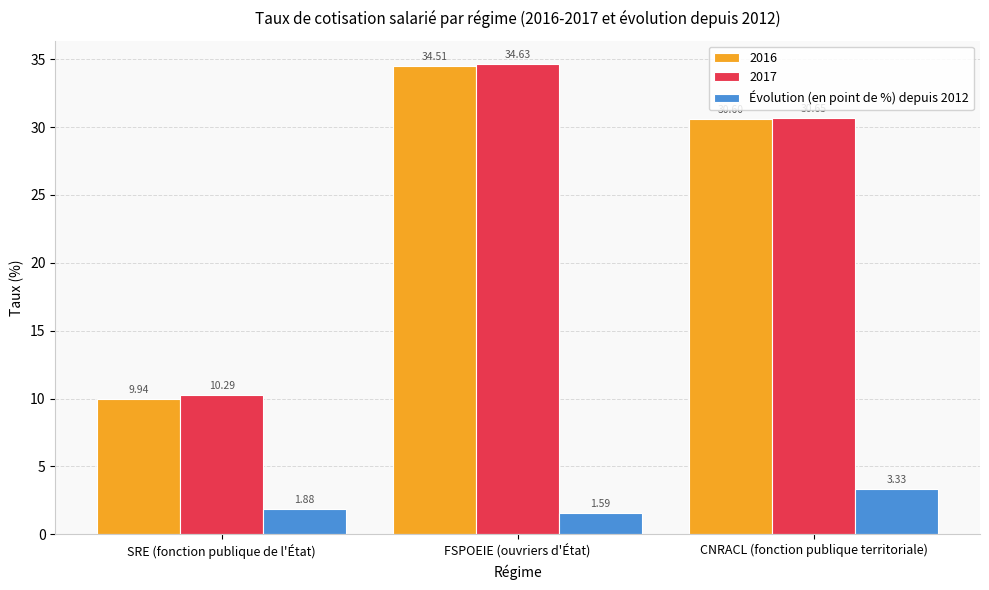

What position from the right is FSPOEIE (ouvriers d'État)?

2